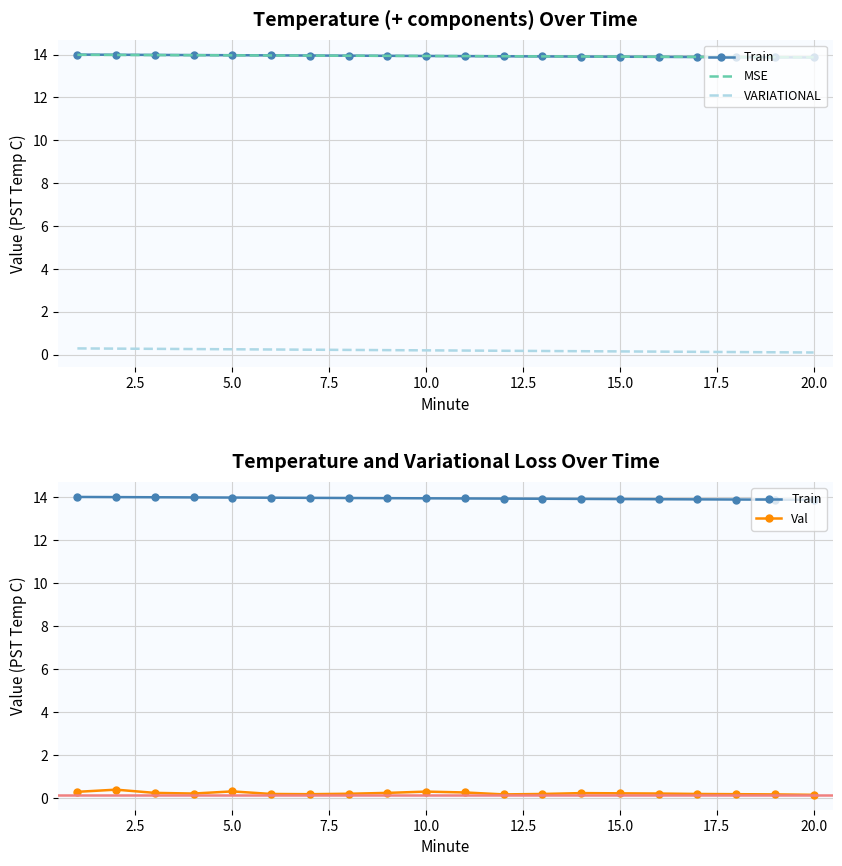

Count the number of categories in the chart.

20